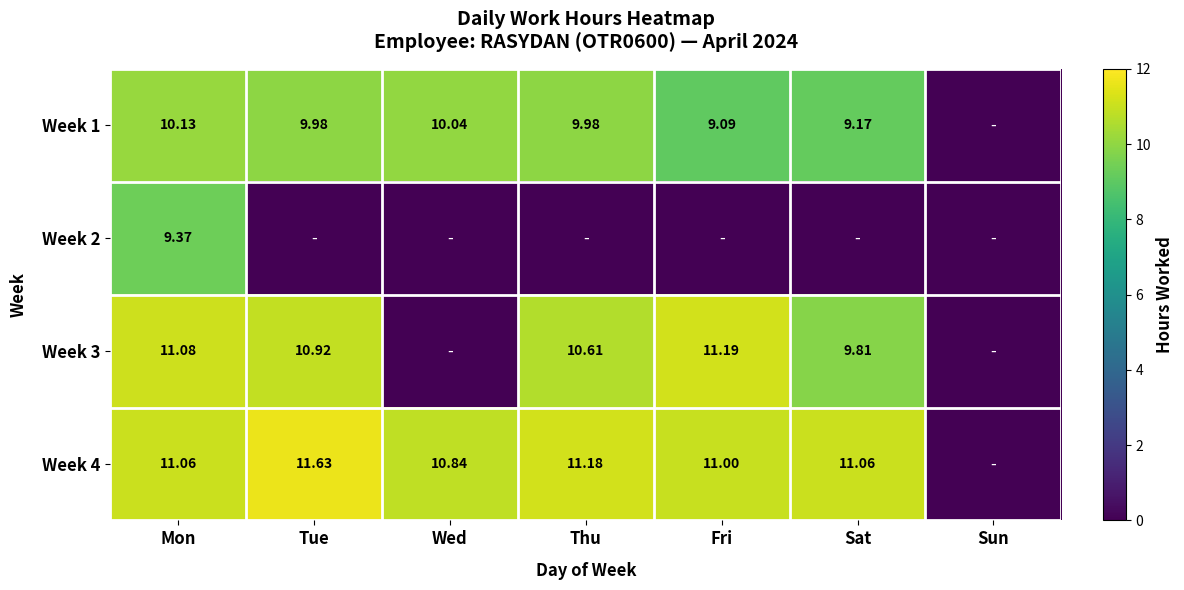

What is the spread (max minus min) of values at Mon?

1.7